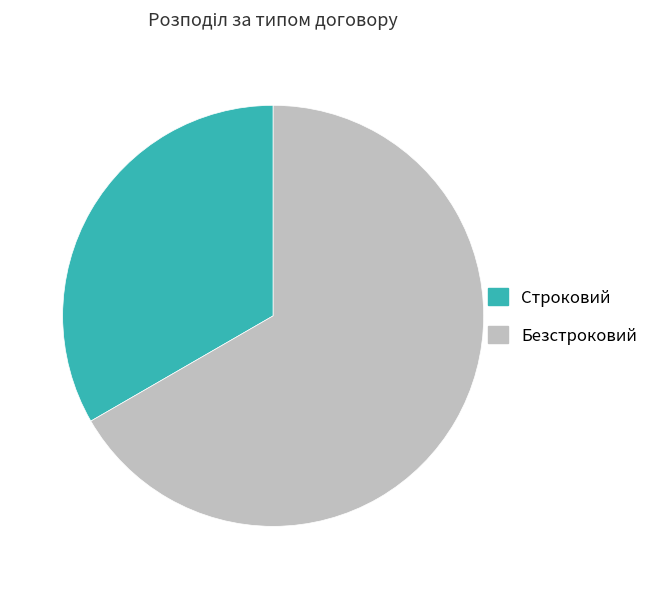

Rank the categories by value from highest to lowest.

Безстроковий, Строковий